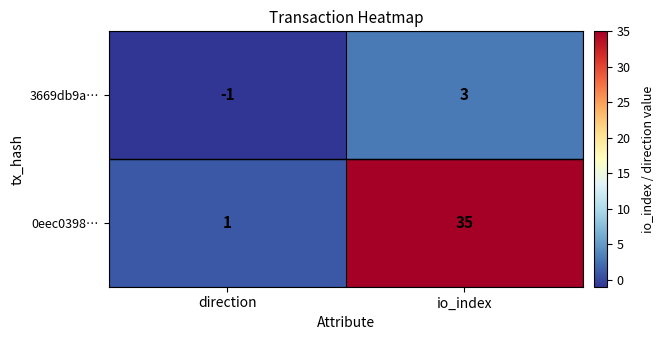

At direction, list the series in order from smallest to largest.

3669db9a…, 0eec0398…